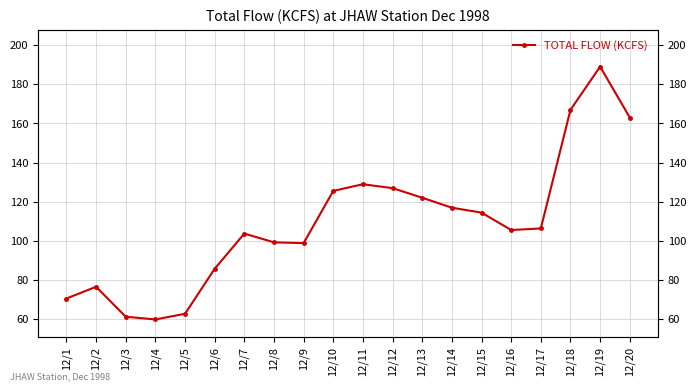

What is the sum of the values at 12/9 and 12/20?

261.8